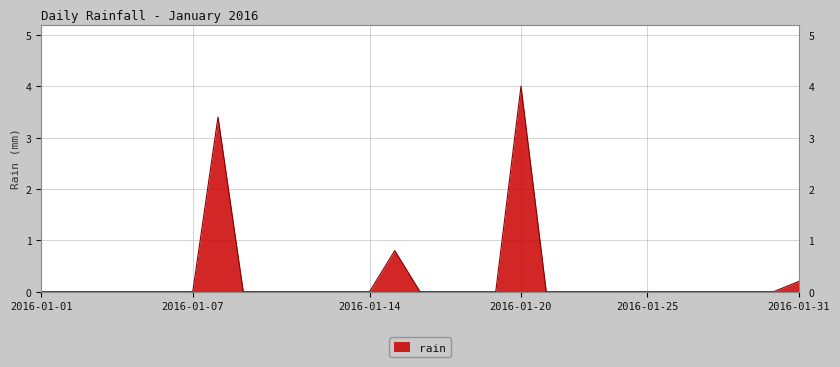

What is the difference between the maximum and minimum values?

4.0